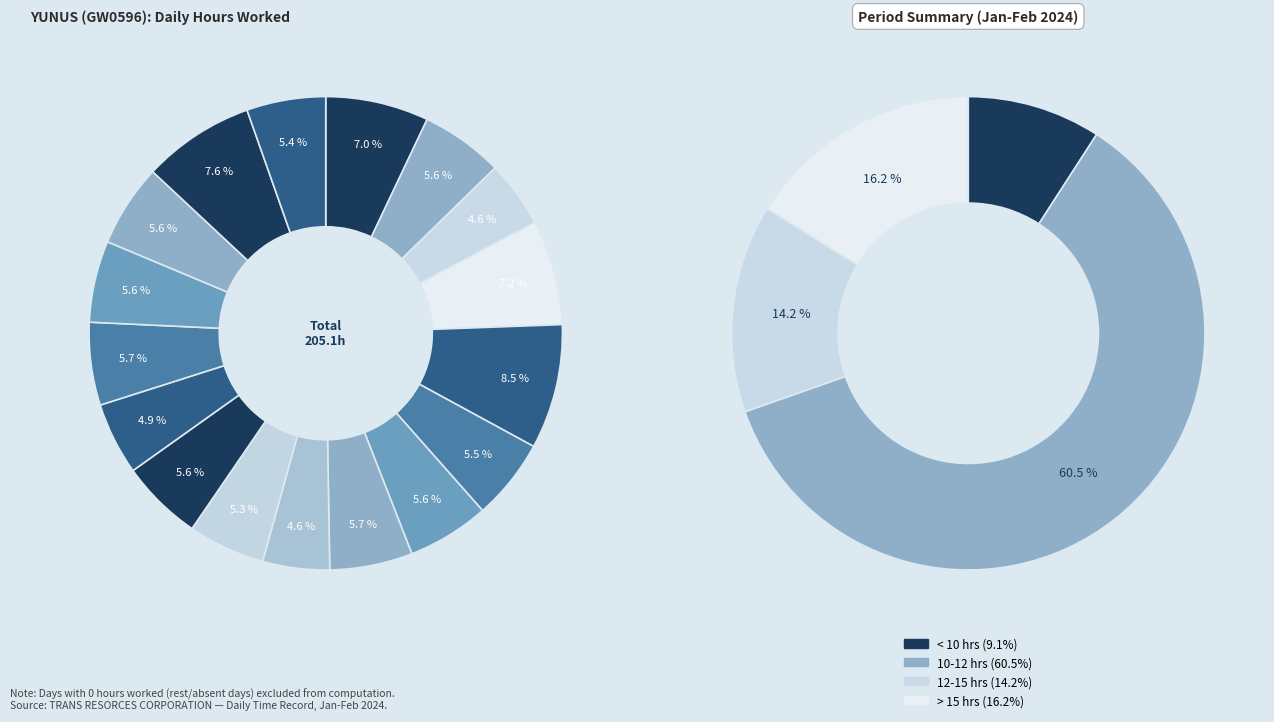

To the nearest percent, what is the average slice percentage?

6%